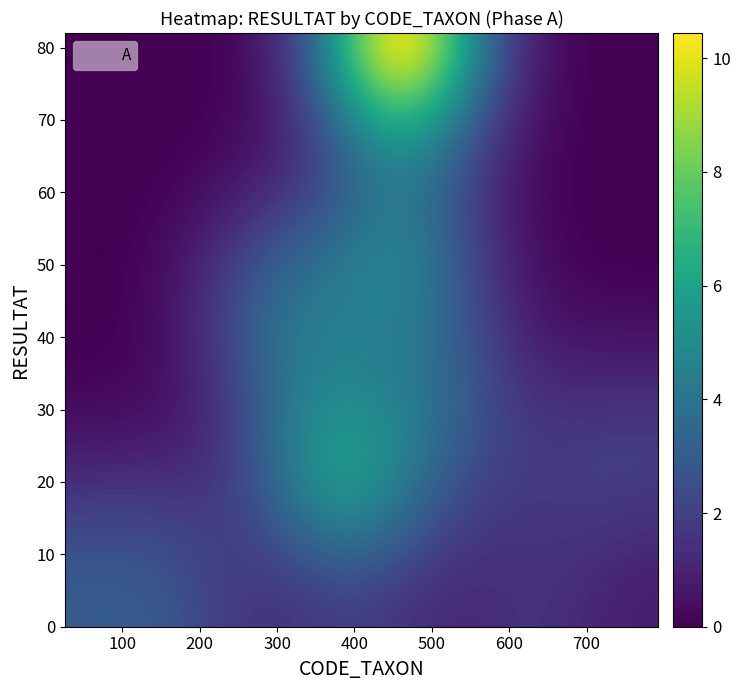

At how many categories does at least one series exceed 6?

3